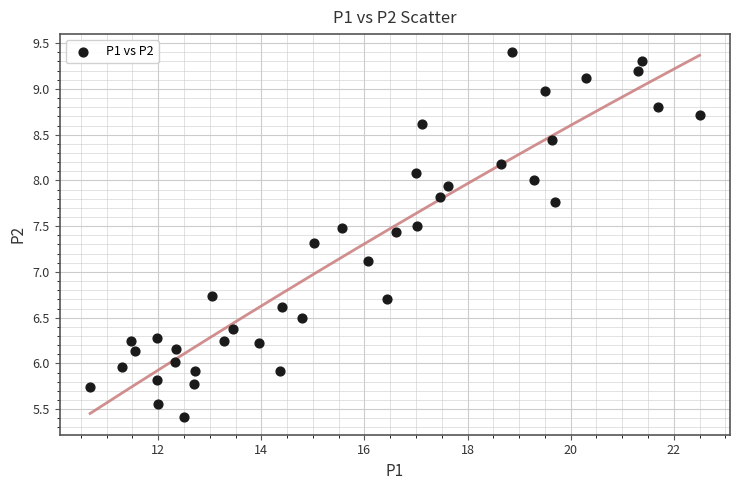

What Y value in the scatter plot is closest to 7?

7.1